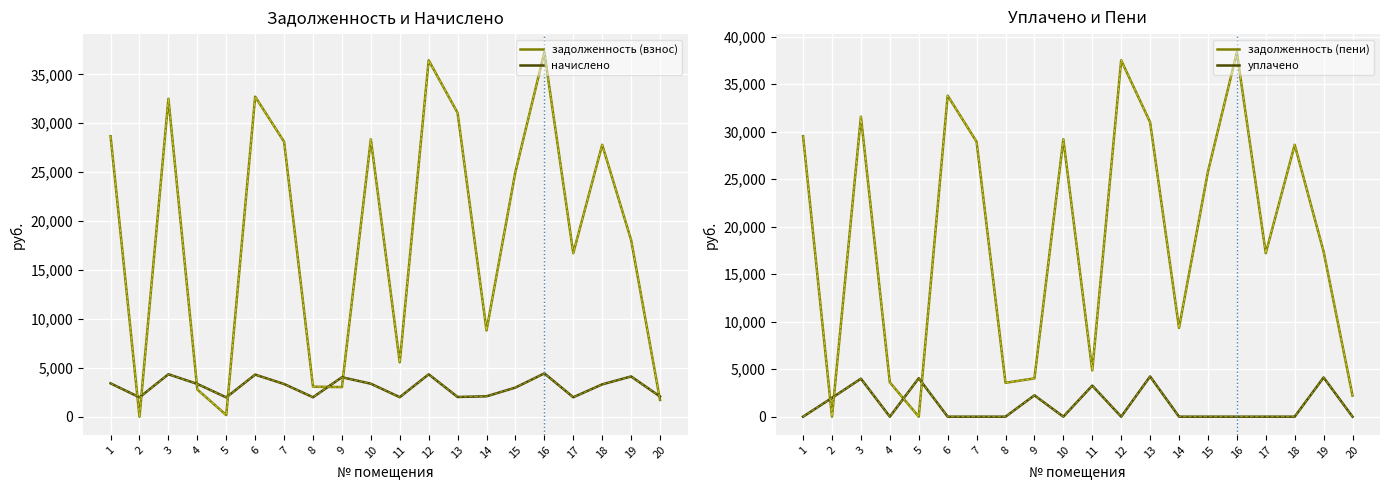

Reading left to right, extract all data points from this chart.

задолженность (взнос): 28678.1	0.0	32505.1	2777.3	164.3	32724.0	28114.7	3070.6	3024.4	28365.1	5561.6	36442.6	31063.5	8819.5	25046.4	37256.6	16718.6	27801.6	18067.3	1709.6
начислено: 3407.5	1979.0	4337.5	3348.0	1971.6	4300.3	3340.6	1986.5	4032.5	3370.3	1993.9	4330.1	2014.0	2083.2	2976.0	4426.8	1986.5	3303.4	4114.3	2060.9
задолженность (пени): 29530.0	0.0	31589.5	3614.3	0.0	33799.1	28949.9	3567.2	4032.5	29207.6	4868.0	37525.1	31002.1	9340.3	25790.4	38363.3	17215.2	28627.4	17376.9	2224.9
уплачено: 0.0	1979.4	4000.0	0.0	4047.6	0.0	0.0	0.0	2246.0	0.0	3269.0	0.0	4234.7	0.0	0.0	0.0	0.0	0.0	4125.7	0.0